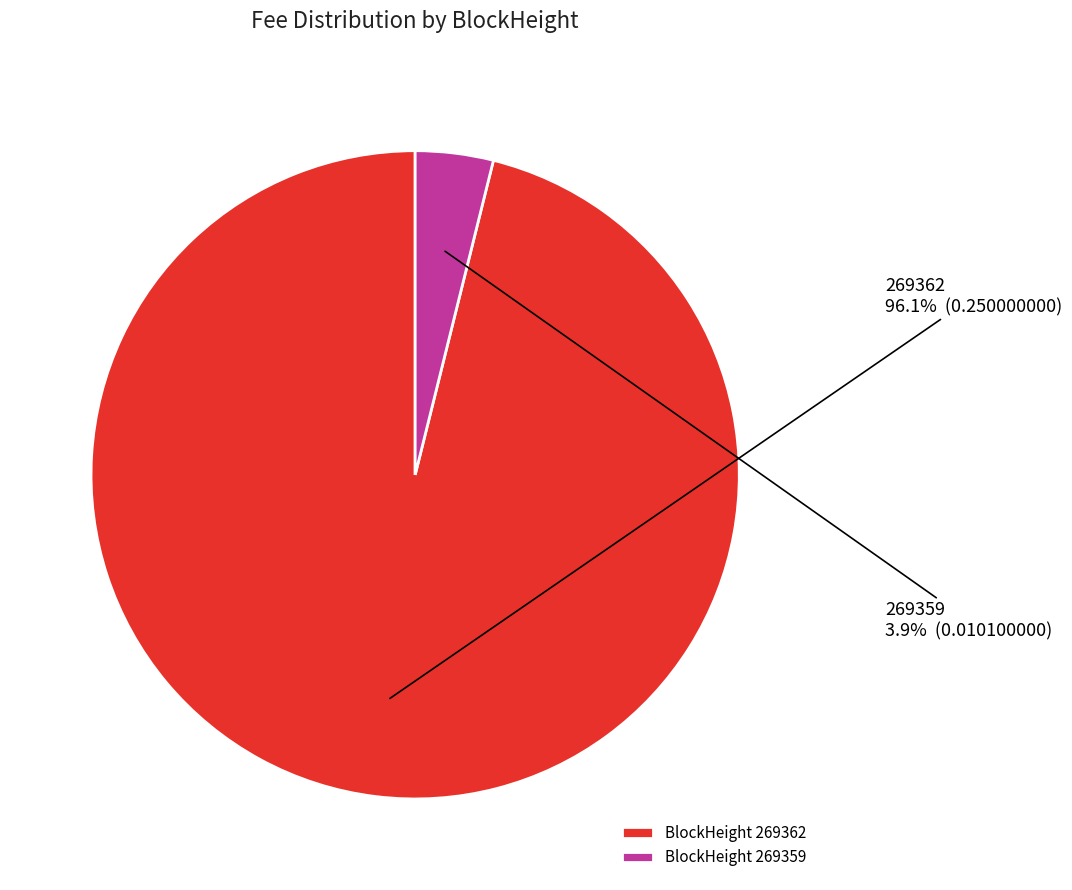

The 269359 slice represents 15% of the pie. True or false?

False